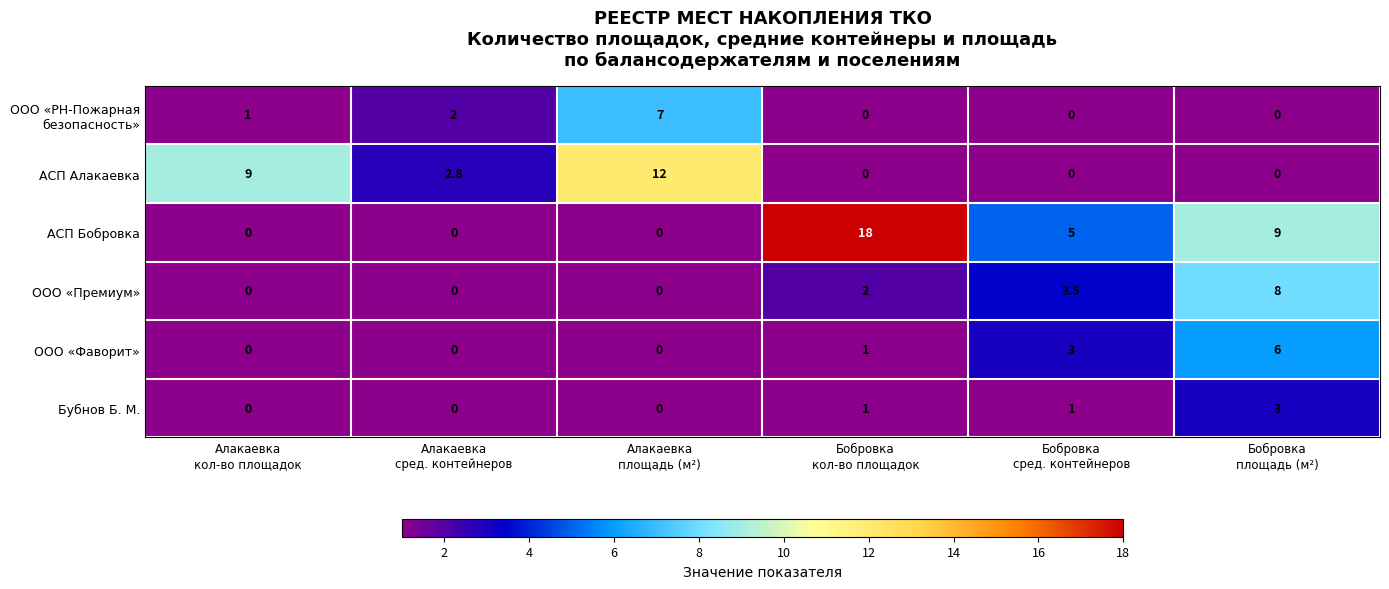

Which series has the largest total across all categories?

АСП Бобровка